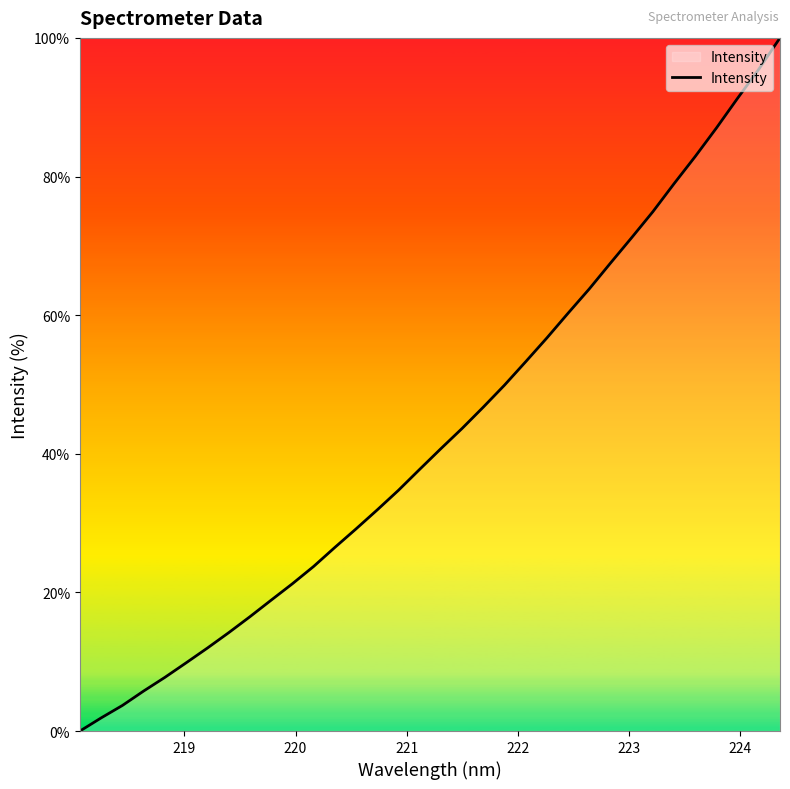

What is the difference between the maximum and minimum values?

100.0